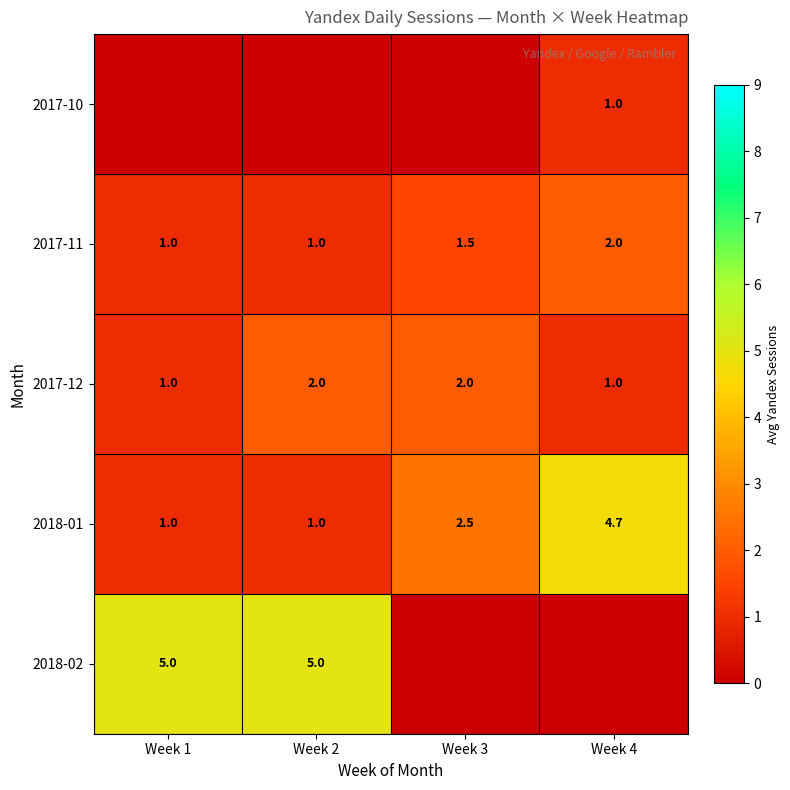

The 2018-02 series shows 5.0 at Week 2. True or false?

True